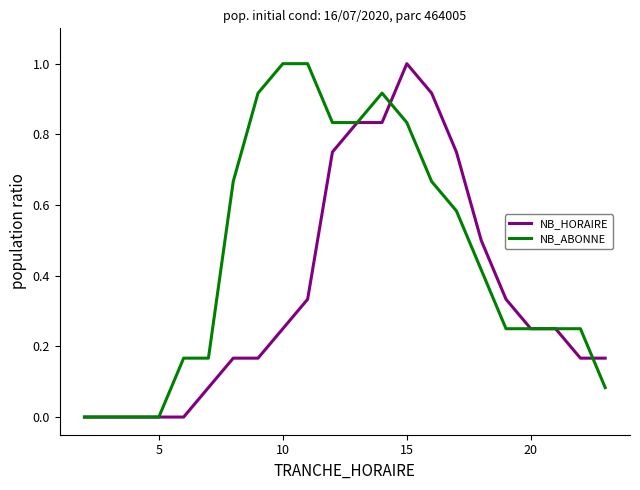

How many lines are shown in the chart?

2